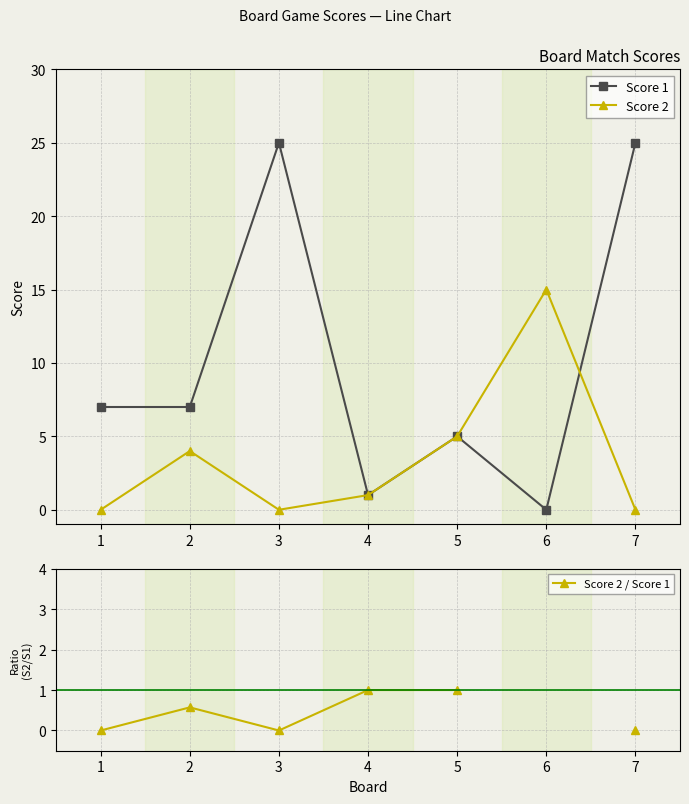

The Score 1 series shows 25.0 at 3. True or false?

True